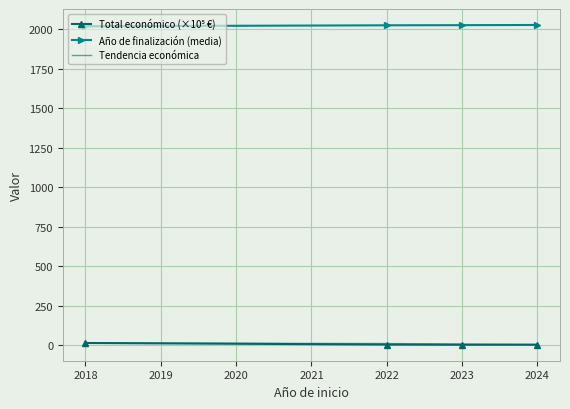

True or false: Año de finalización (media) and Tendencia económica cross at least once.

False